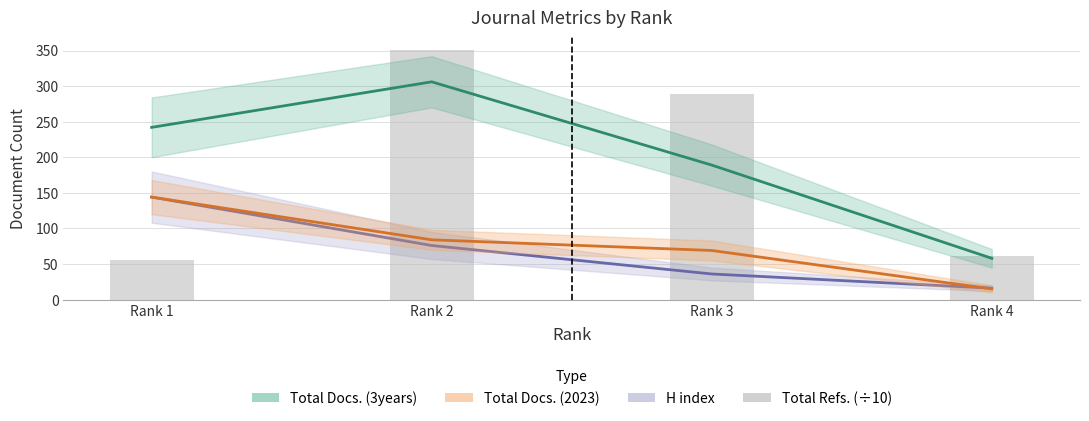

Which series has the largest range (max minus min)?

Total Refs. (÷10)